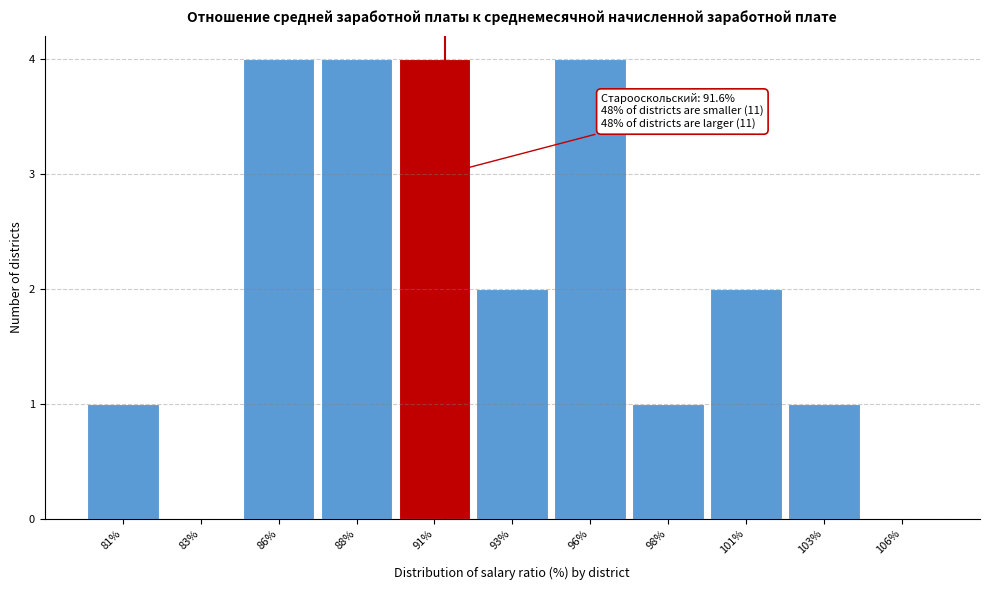

Reading left to right, what are all the values shown in this chart?

81%=1	83%=0	86%=4	88%=4	91%=4	93%=2	96%=4	98%=1	101%=2	103%=1	106%=0